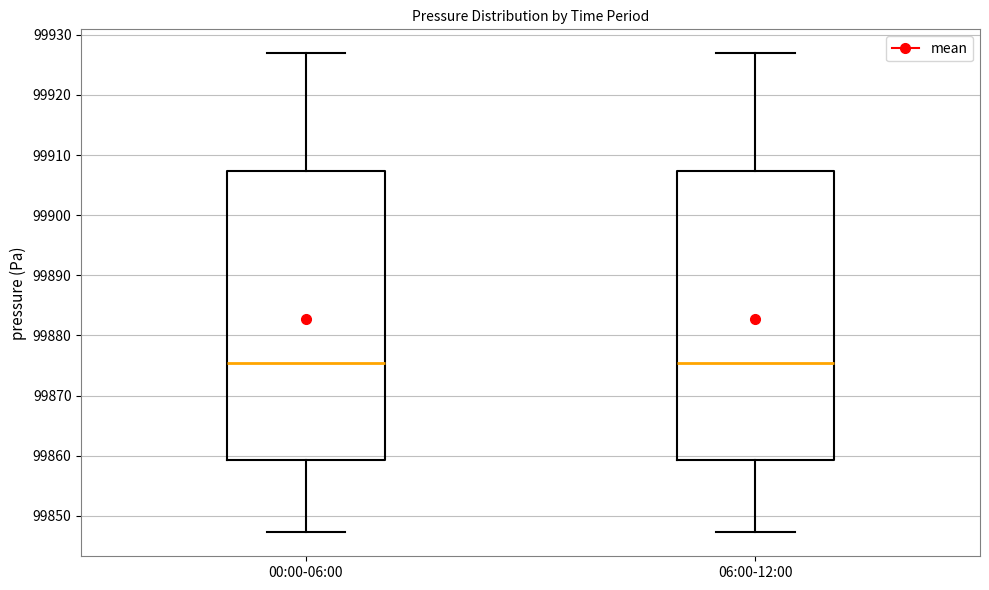

Reading left to right, transcribe this box plot: for each box, give where its median line is, the range the box spans, and where its two whiskers end, as read against the y-axis. The values are not printed on the chart, so give them approximately, as read against the axis.

00:00-06:00: median 99875, box 99859 to 99907, whiskers 99847 to 99927
06:00-12:00: median 99875, box 99859 to 99907, whiskers 99847 to 99927